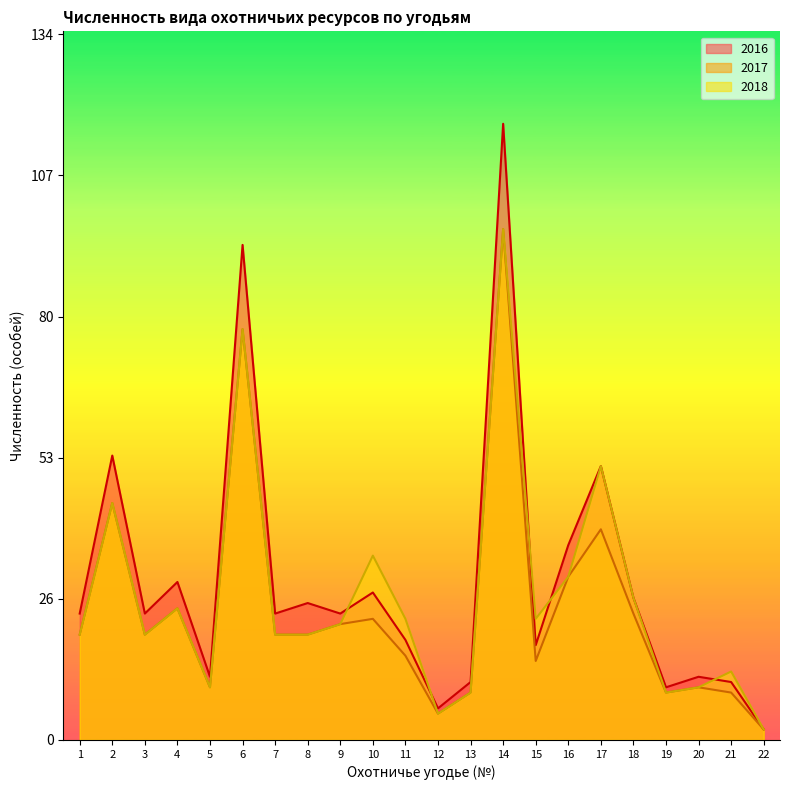

Reading right to left, list all the values displayed in this chart.

2016: 22=2	21=11	20=12	19=10	18=27	17=52	16=37	15=18	14=117	13=11	12=6	11=19	10=28	9=24	8=26	7=24	6=94	5=12	4=30	3=24	2=54	1=24
2017: 22=2	21=9	20=10	19=9	18=24	17=40	16=31	15=15	14=97	13=9	12=5	11=16	10=23	9=22	8=20	7=20	6=78	5=10	4=25	3=20	2=45	1=20
2018: 22=2	21=13	20=10	19=9	18=27	17=52	16=31	15=23	14=97	13=9	12=5	11=23	10=35	9=22	8=20	7=20	6=78	5=10	4=25	3=20	2=45	1=20